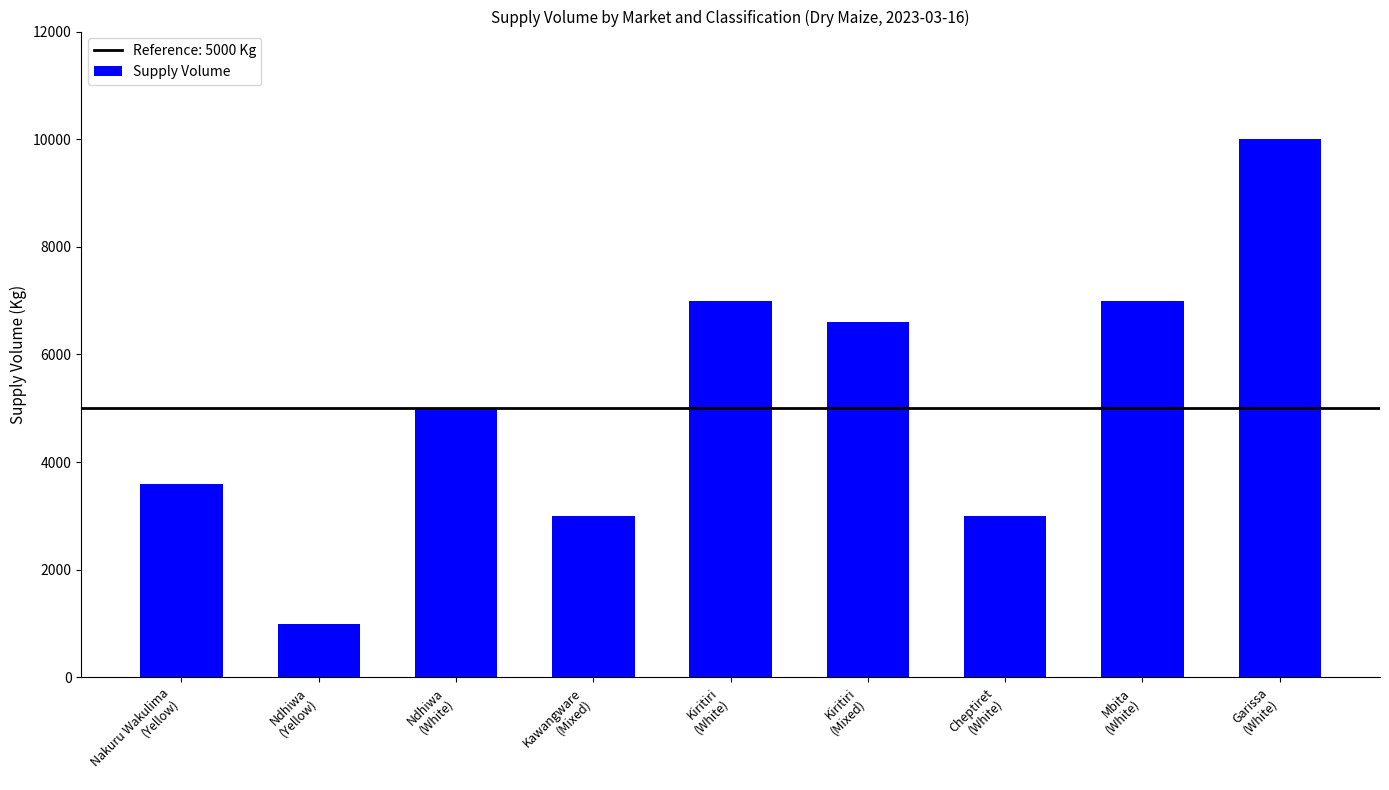

Reading left to right, extract all data points from this chart.

3600	1000	5000	3000	7000	6600	3000	7000	10000